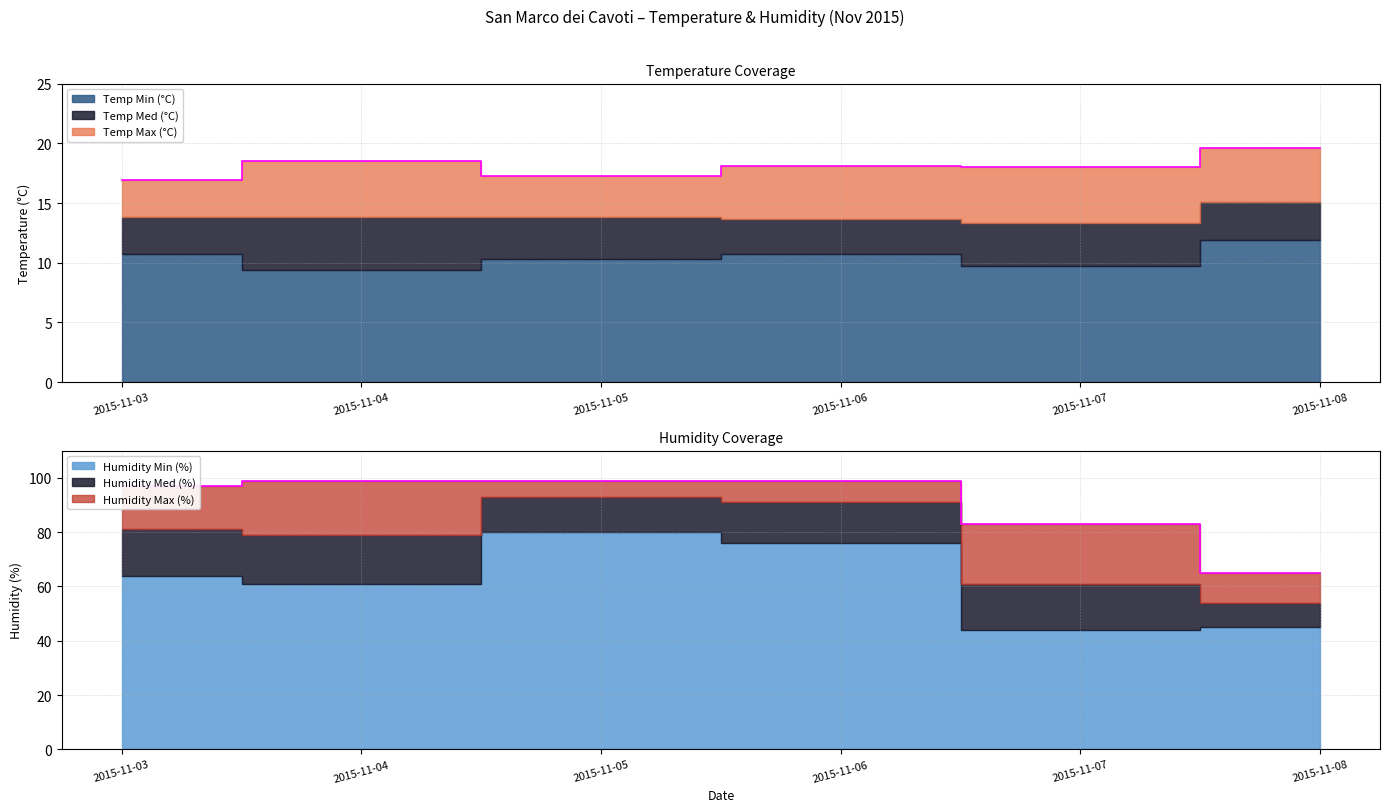

Reading left to right, transcribe all the data shown in this chart.

Temp Max (°C): 16.9	18.5	17.3	18.1	18.0	19.6
Temp Med (°C): 13.8	13.8	13.8	13.7	13.3	15.1
Temp Min (°C): 10.7	9.4	10.3	10.7	9.7	11.9
Humidity Max (%): 97.0	99.0	99.0	99.0	83.0	65.0
Humidity Med (%): 81.0	79.0	93.0	91.0	61.0	54.0
Humidity Min (%): 64.0	61.0	80.0	76.0	44.0	45.0